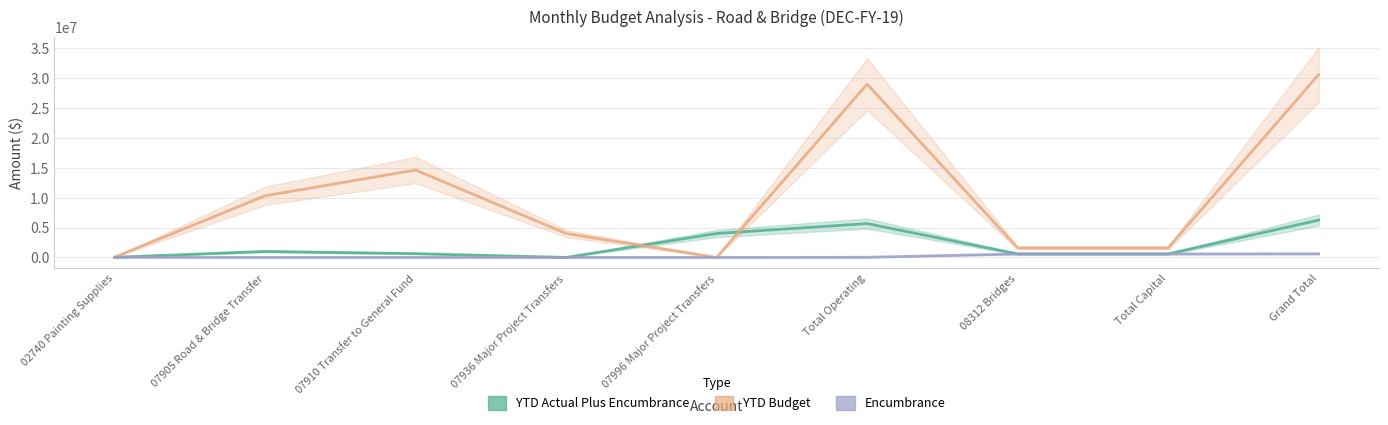

What is the label of the 2nd point from the left?

07905 Road & Bridge Transfer